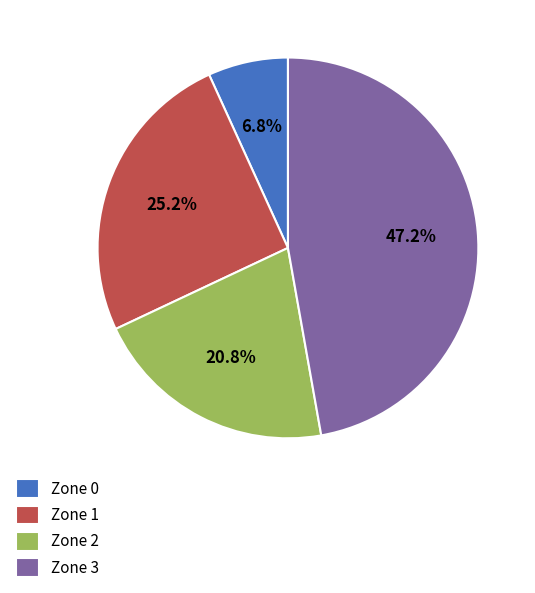

Which has a higher value, Zone 2 or Zone 1?

Zone 1